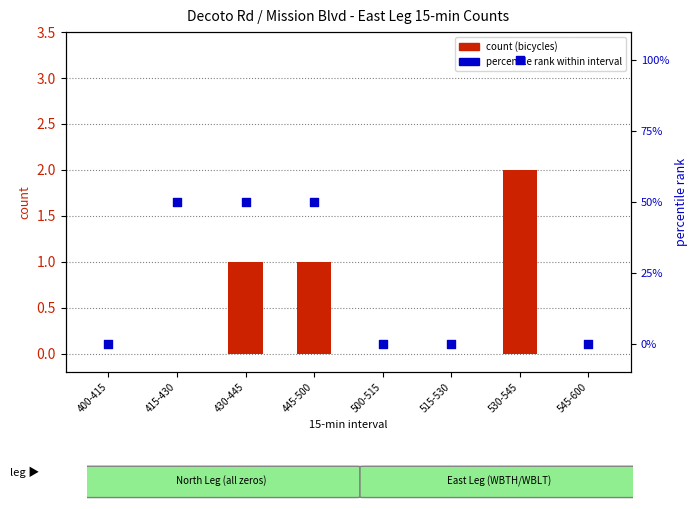

Which series has the largest total across all categories?

percentile rank within interval